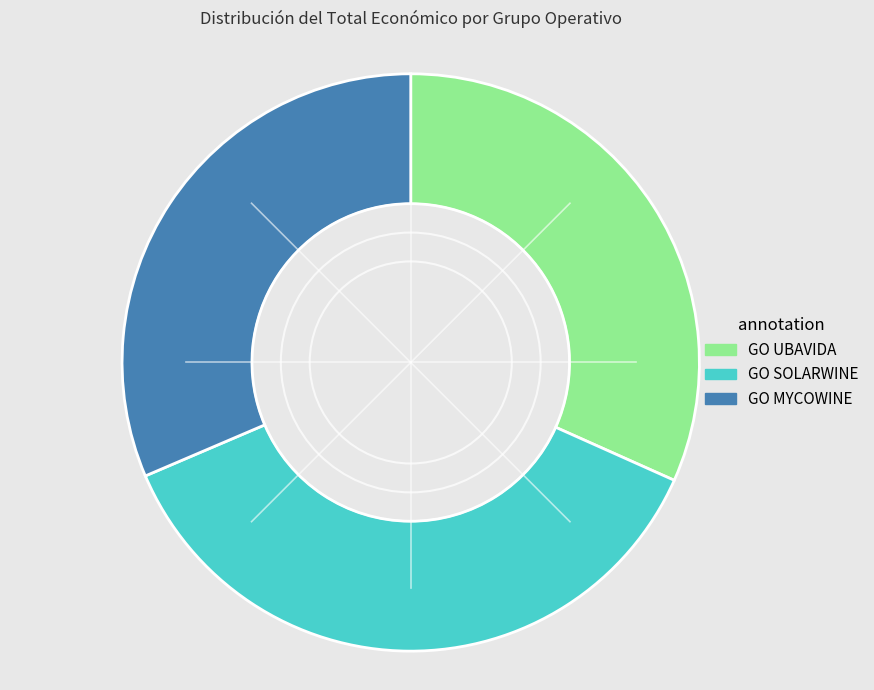

Do GO UBAVIDA and GO SOLARWINE together represent more than half of the pie?

Yes